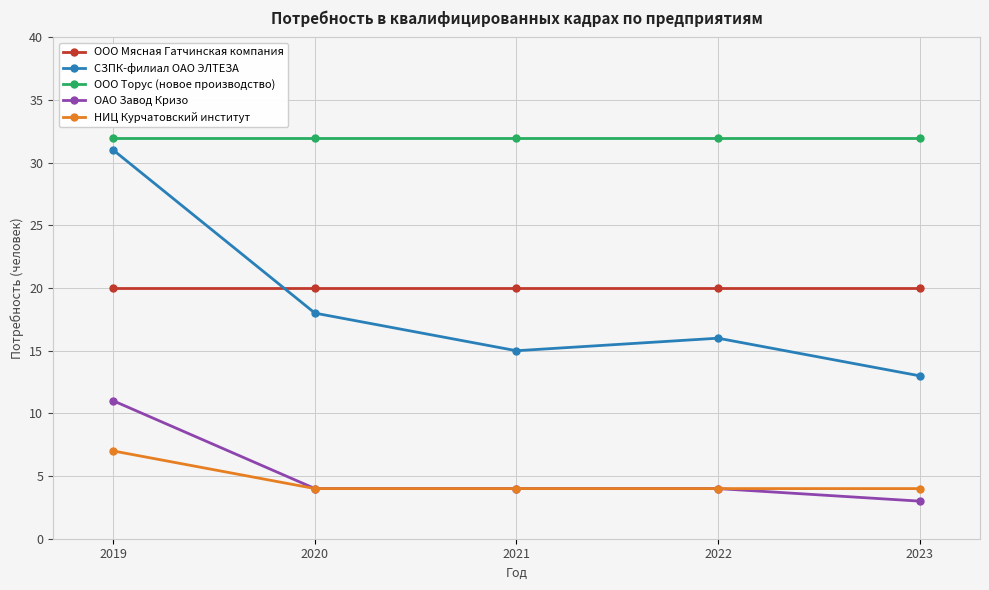

Reading right to left, list all the values displayed in this chart.

ООО Мясная Гатчинская компания: 2023=20	2022=20	2021=20	2020=20	2019=20
СЗПК-филиал ОАО ЭЛТЕЗА: 2023=13	2022=16	2021=15	2020=18	2019=31
ООО Торус (новое производство): 2023=32	2022=32	2021=32	2020=32	2019=32
ОАО Завод Кризо: 2023=3	2022=4	2021=4	2020=4	2019=11
НИЦ Курчатовский институт: 2023=4	2022=4	2021=4	2020=4	2019=7